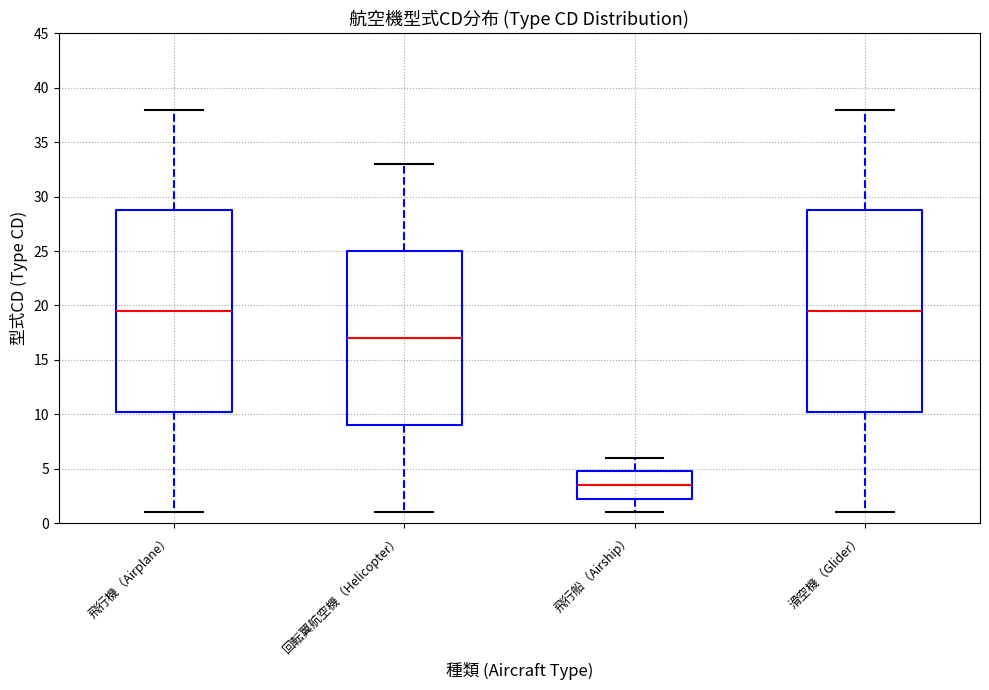

Reading left to right, read every box against the y-axis: the position of its median line, the range the box covers, and the ends of its whiskers. The values are not printed on the chart, so give them approximately, as read against the axis.

飛行機（Airplane）: median 19.5, box 10.5 to 29.0, whiskers 1.0 to 38.0
回転翼航空機（Helicopter）: median 17.0, box 9.0 to 25.0, whiskers 1.0 to 33.0
飛行船（Airship）: median 3.5, box 2.5 to 5.0, whiskers 1.0 to 6.0
滑空機（Glider）: median 19.5, box 10.5 to 29.0, whiskers 1.0 to 38.0